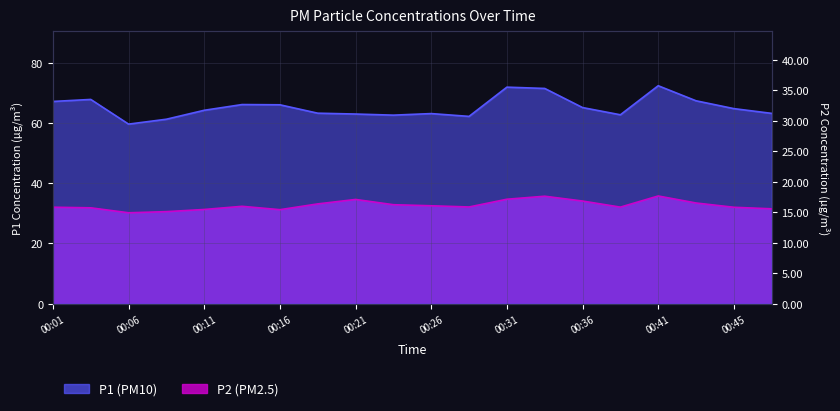

How many values in the P1 series exceed 64?

11